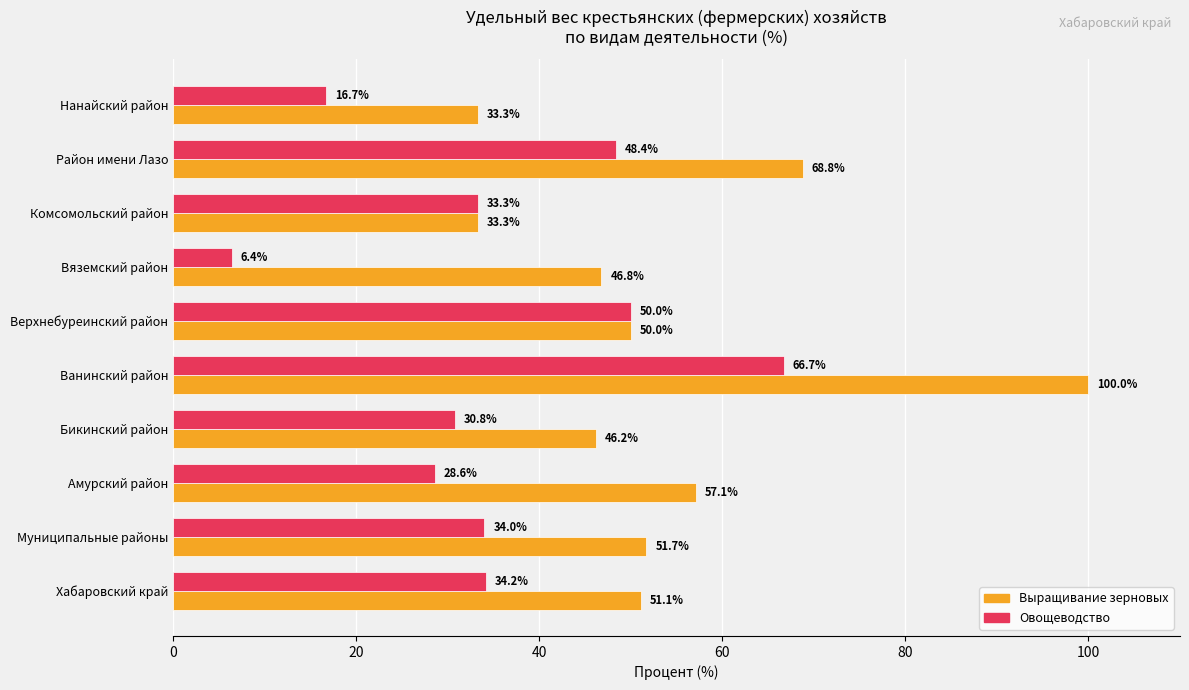

Rank the series by their maximum value, from lowest to highest.

Овощеводство, Выращивание зерновых